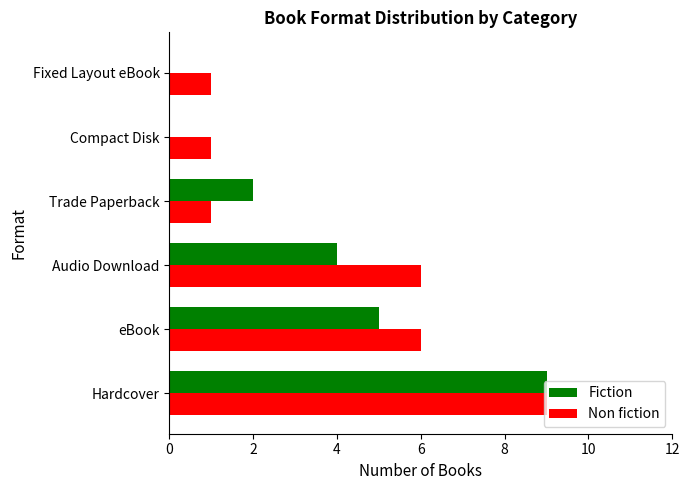

At which label does Fiction reach its peak?

Hardcover